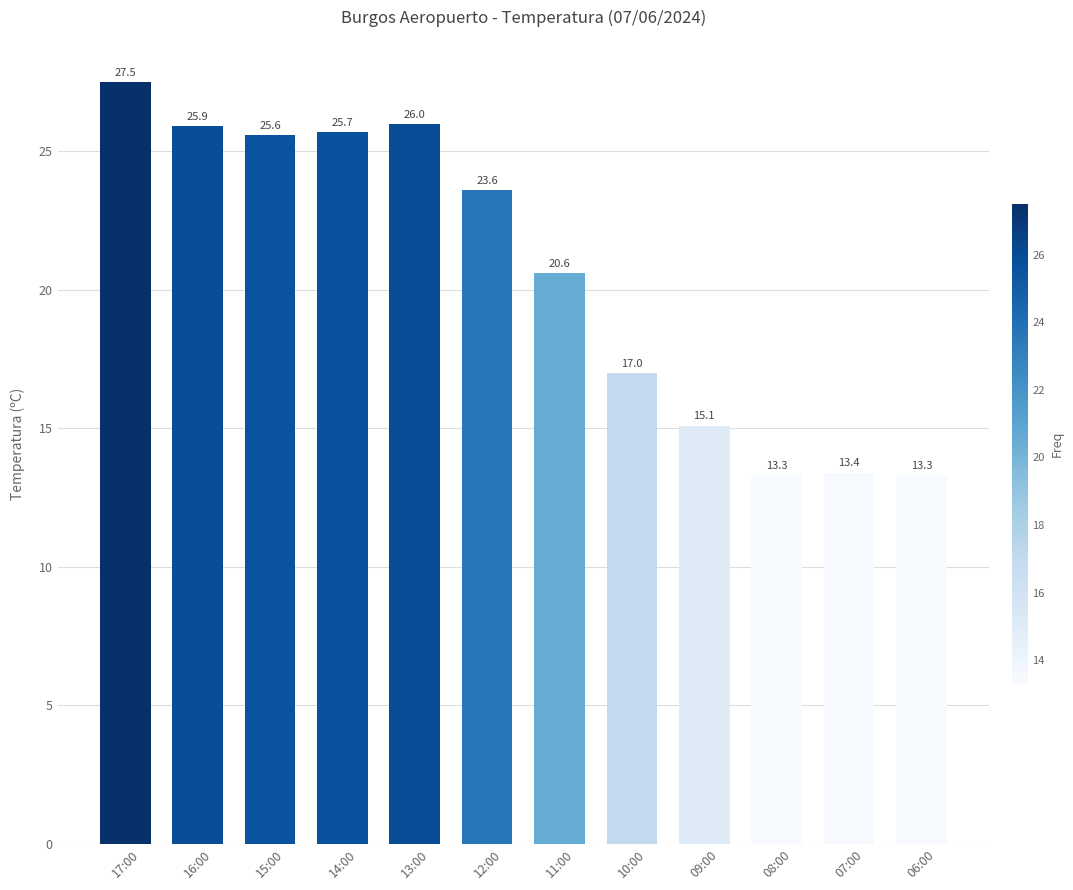

Reading right to left, extract all data points from this chart.

13.3	13.4	13.3	15.1	17.0	20.6	23.6	26.0	25.7	25.6	25.9	27.5